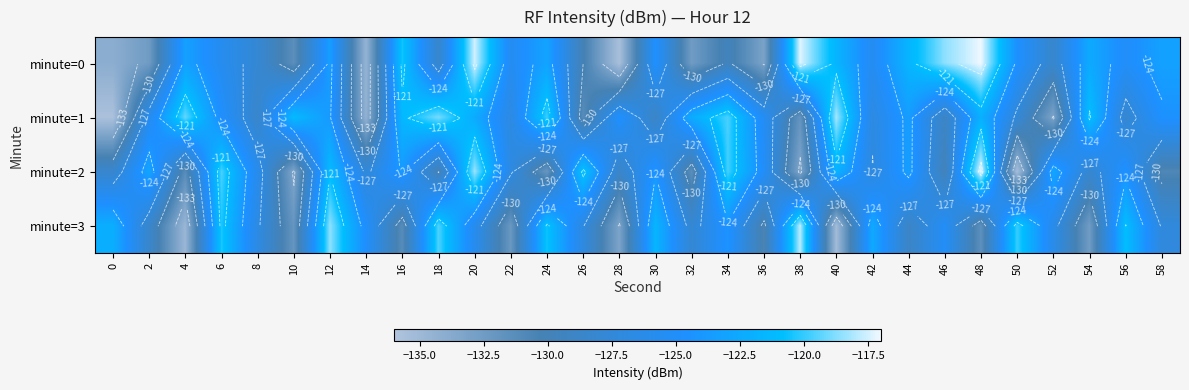

Which series has the largest total across all categories?

minute=1